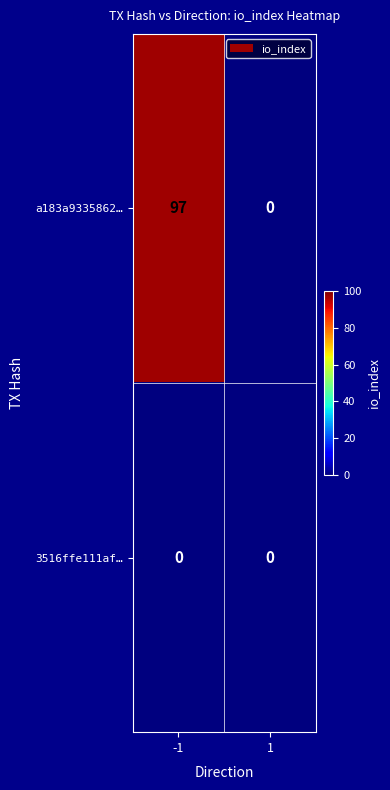

Reading left to right, extract all data points from this chart.

a183a9335862…: -1=97	1=0
3516ffe111af…: -1=0	1=0